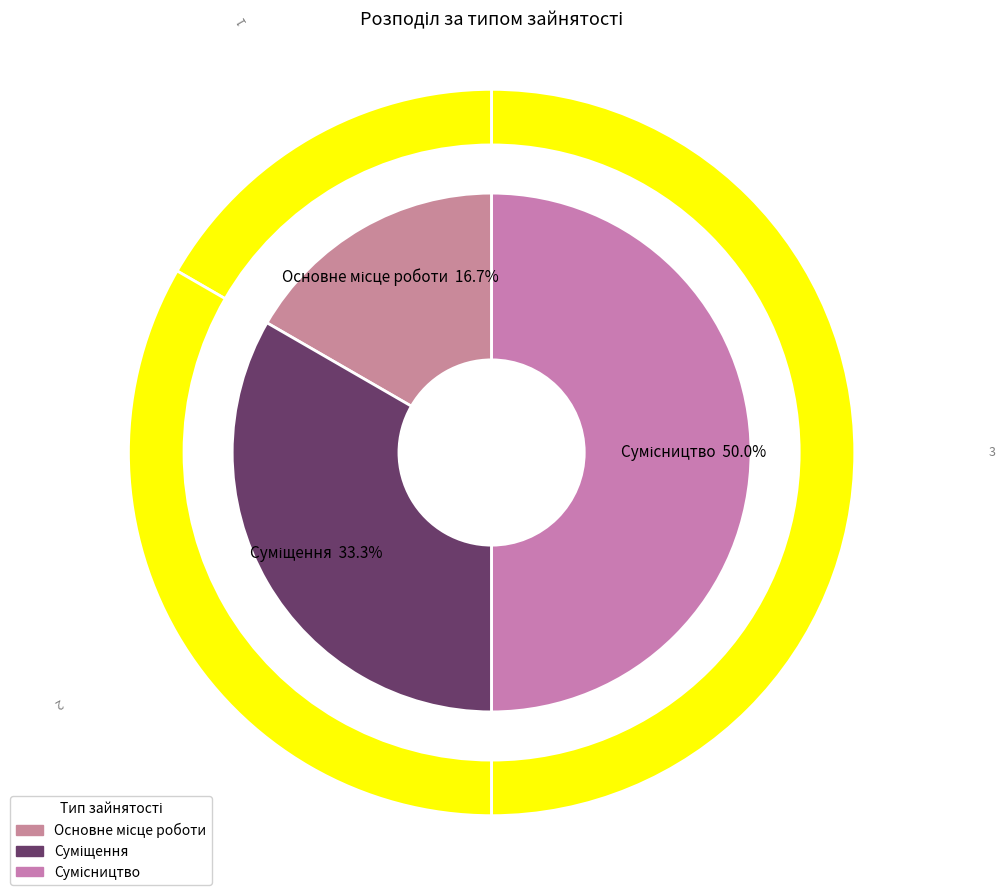

Is there a majority slice in this chart?

No